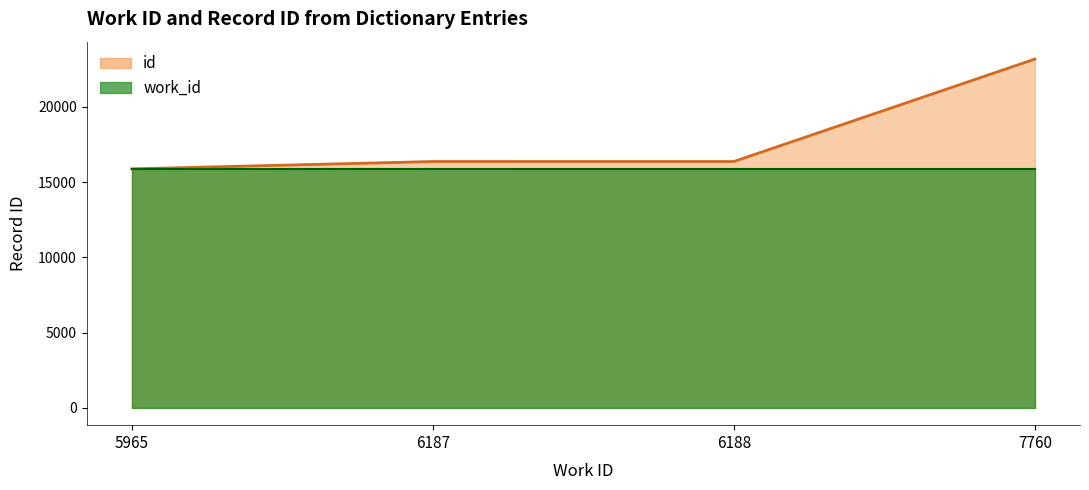

What is the greatest value displayed?

23173